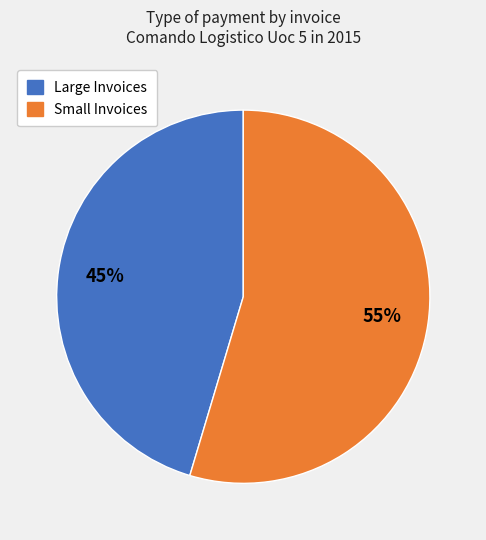

Rank the categories by value from lowest to highest.

Large Invoices, Small Invoices